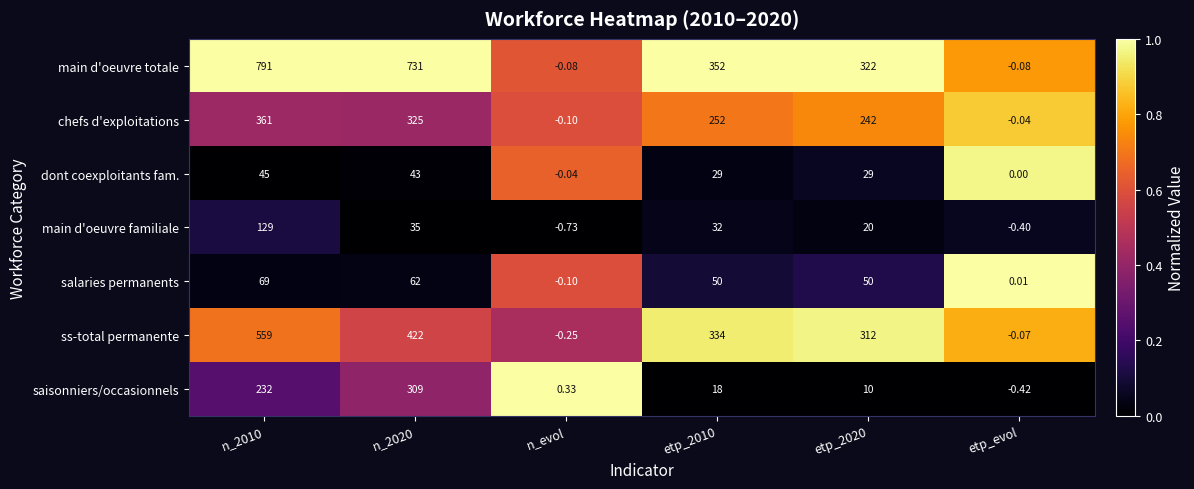

Rank the series at etp_evol from highest to lowest value.

salaries permanents, dont coexploitants fam., chefs d'exploitations, ss-total permanente, main d'oeuvre totale, main d'oeuvre familiale, saisonniers/occasionnels